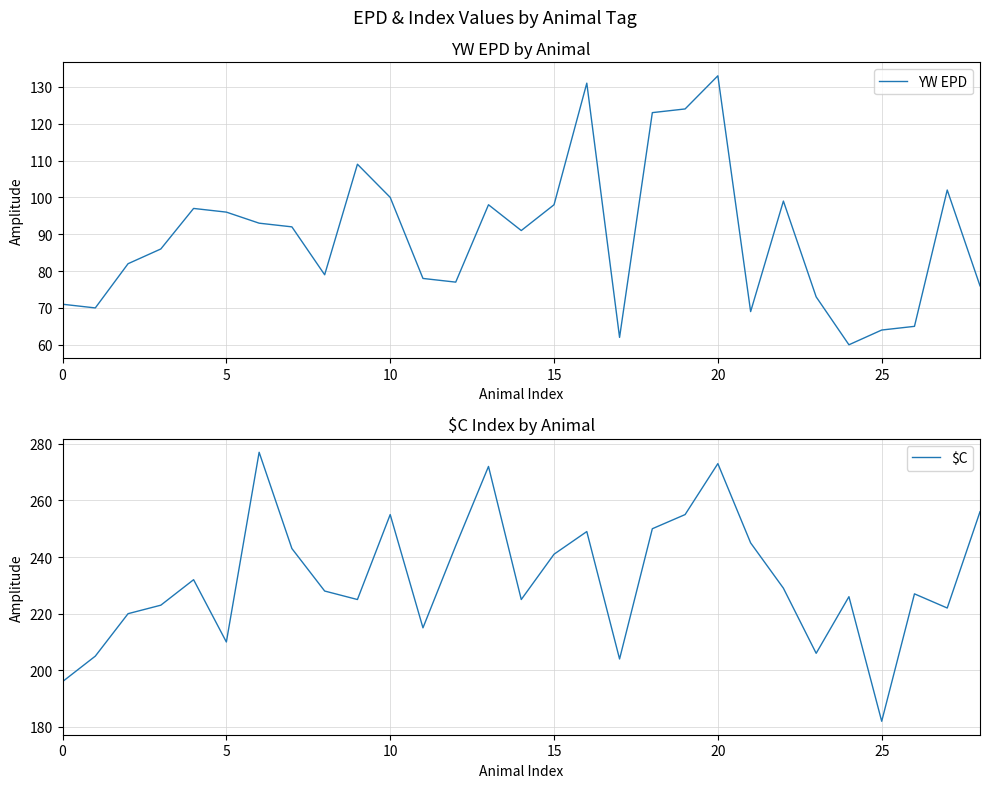

At which category is the sum across all series the highest?

20